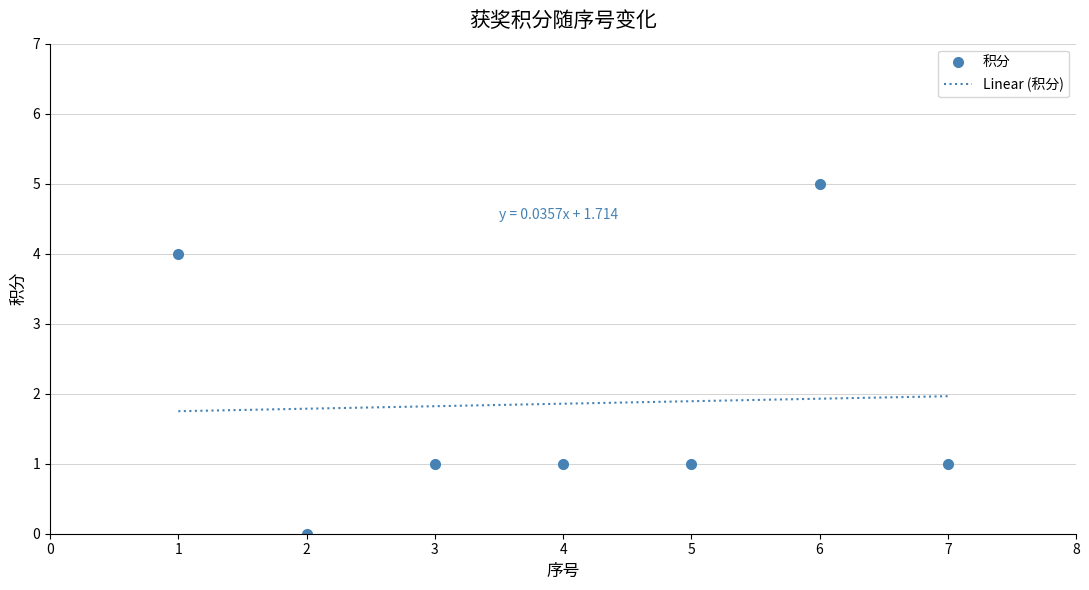

What is the maximum value shown in the chart?

5